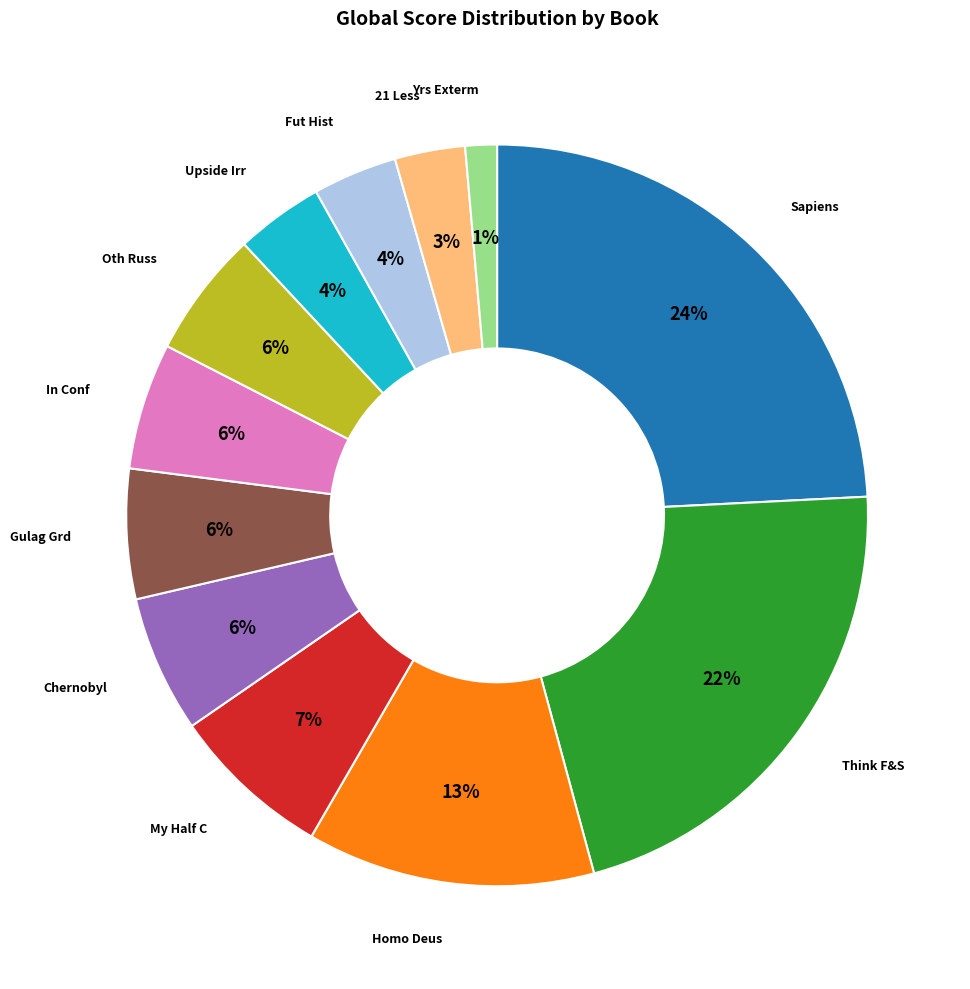

To the nearest percent, what is the difference between the Chernobyl and Homo Deus slice percentages?

7%